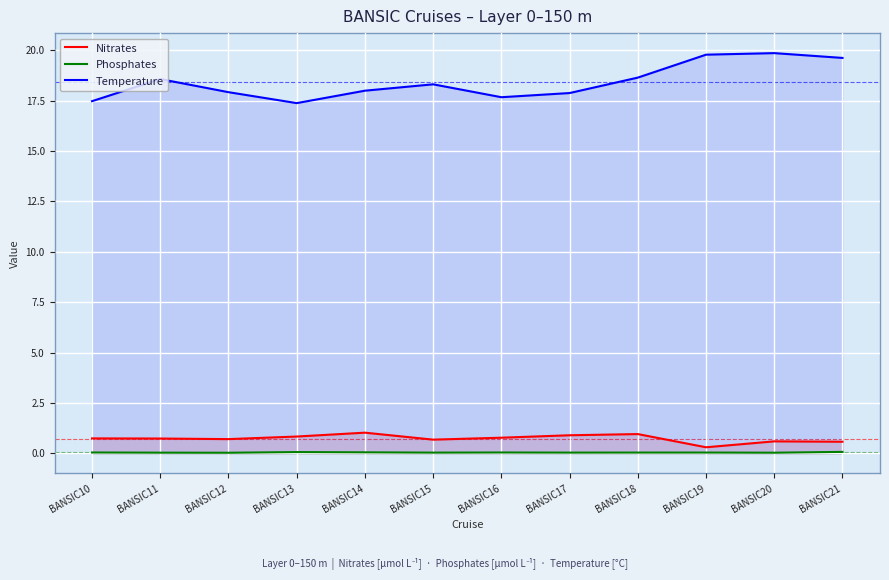

Rank the categories by Temperature value from highest to lowest.

BANSIC20, BANSIC19, BANSIC21, BANSIC18, BANSIC11, BANSIC15, BANSIC14, BANSIC12, BANSIC17, BANSIC16, BANSIC10, BANSIC13